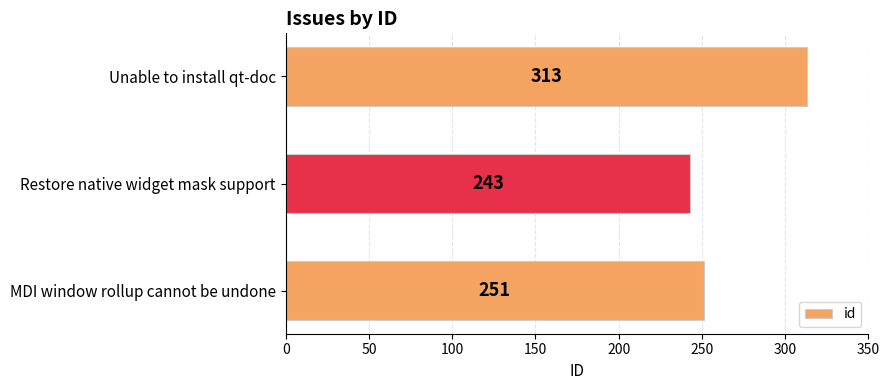

Where is the data nearest to the value 278?

MDI window rollup cannot be undone